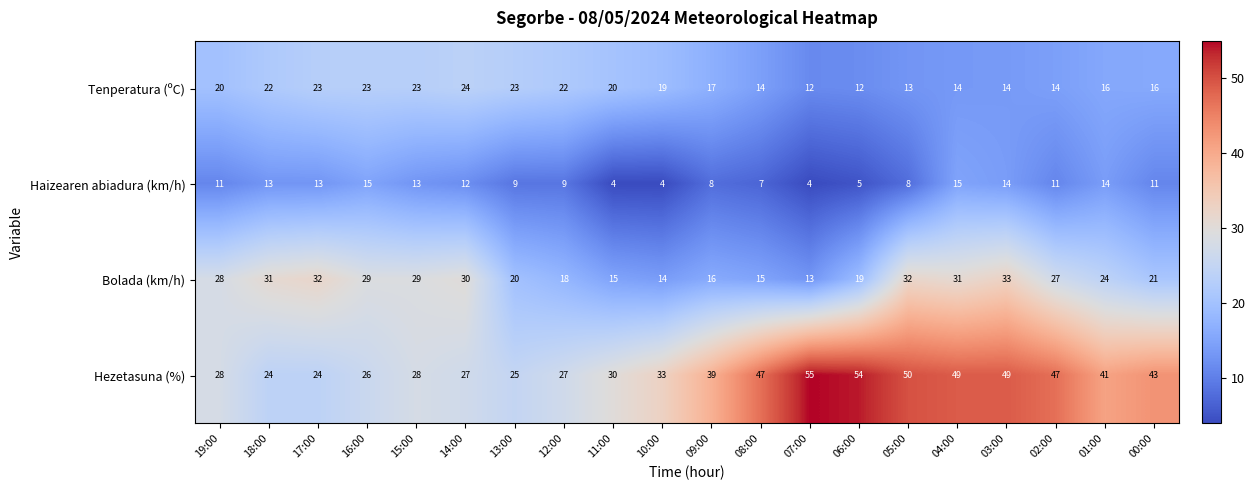

Between 16:00 and 13:00, which series saw the biggest shift?

Bolada (km/h)